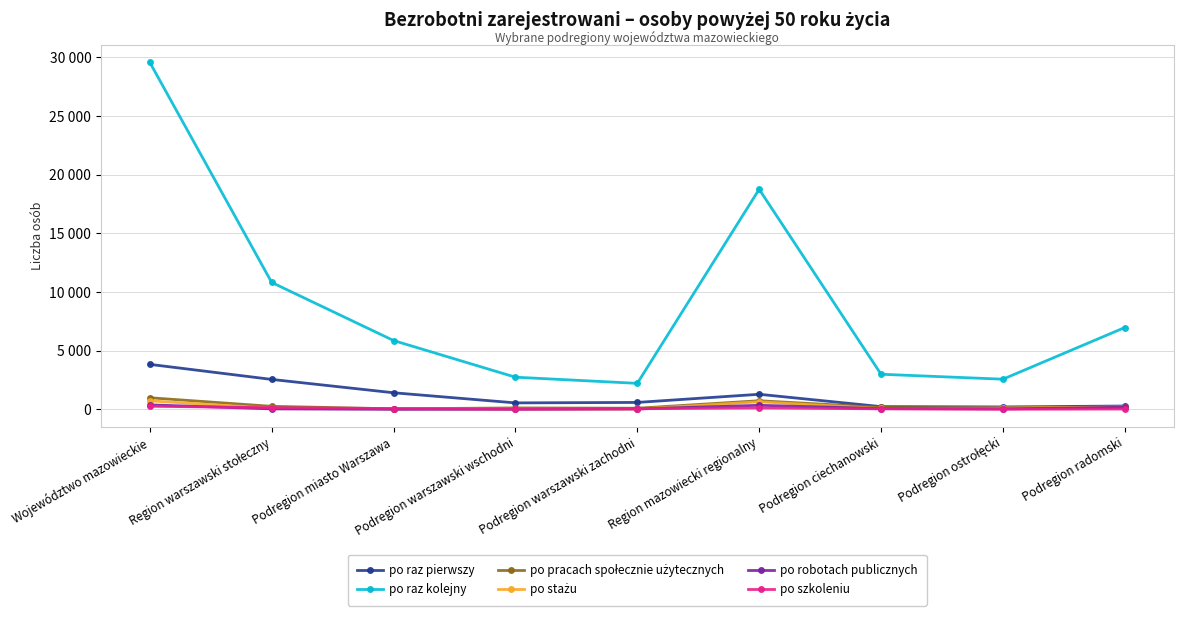

Does the chart have visible grid lines?

Yes